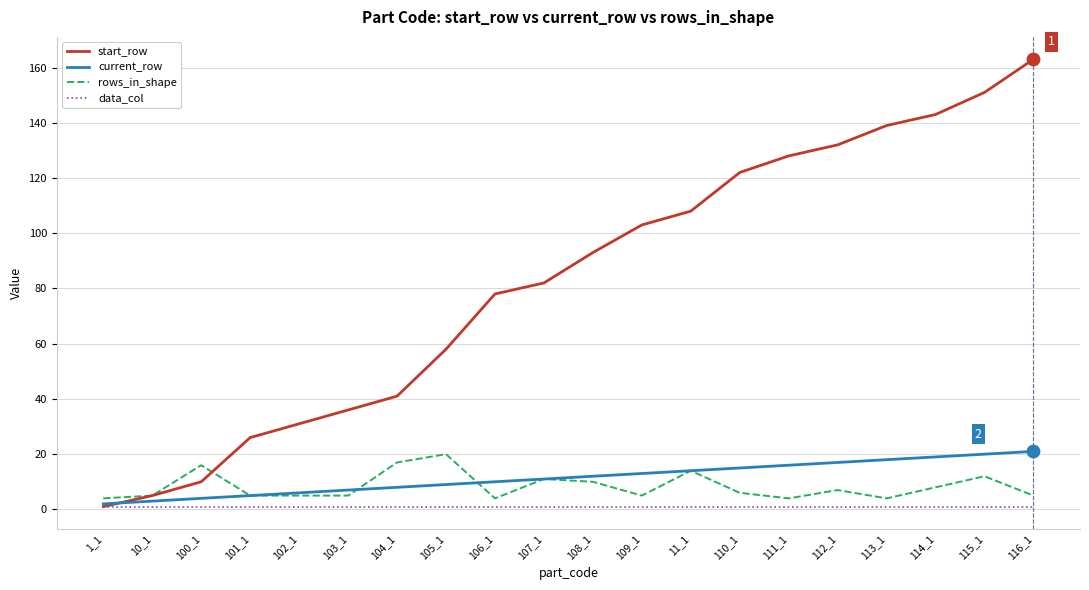

Between 105_1 and 113_1, which series saw the biggest shift?

start_row